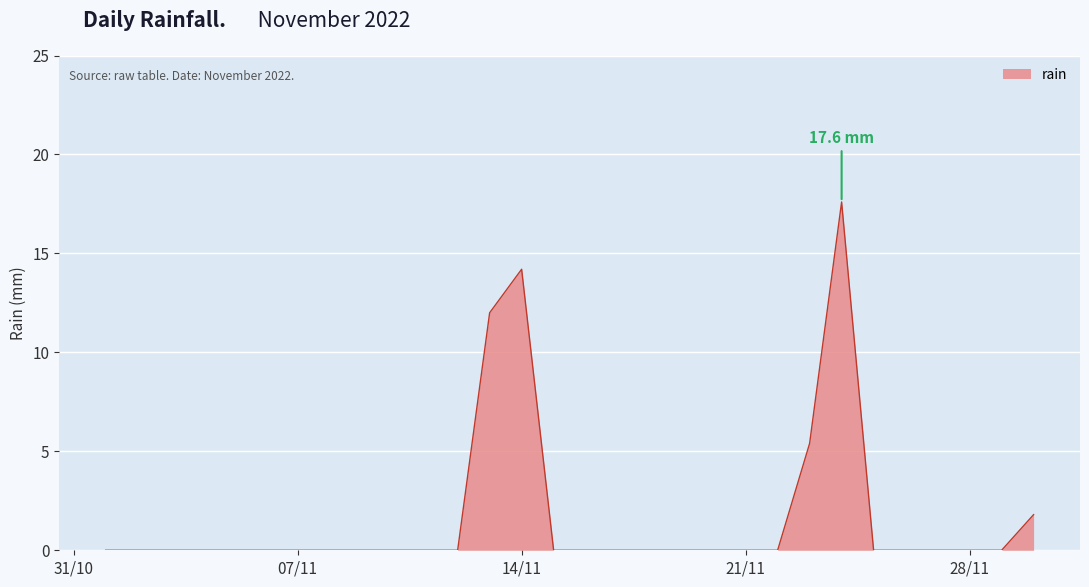

What is the difference between the maximum and minimum values?

17.6